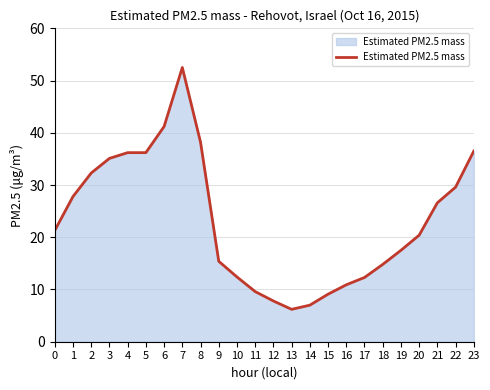

What is the difference between the maximum and minimum values?

46.3